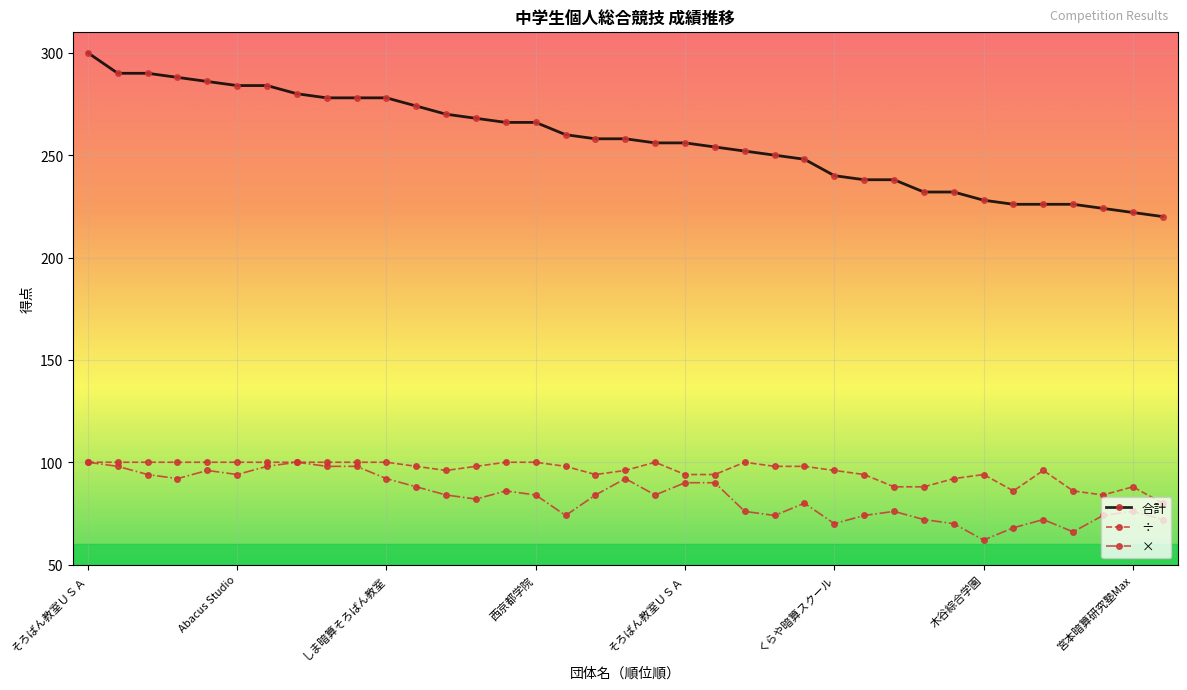

What is the maximum value for ÷?

100